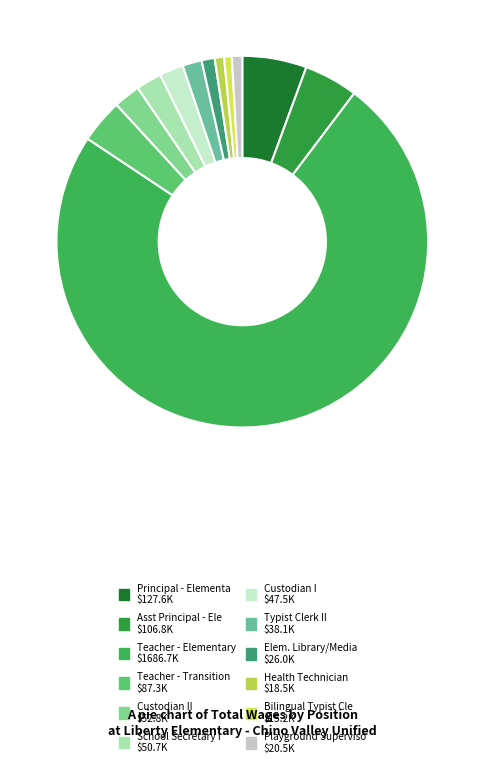

How many segments does this pie chart have?

12